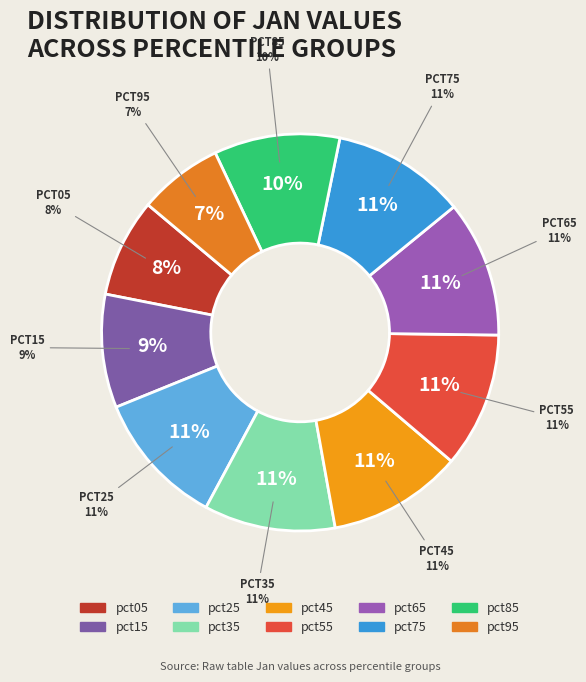

What percentage is the pct45 slice, to the nearest percent?

11%